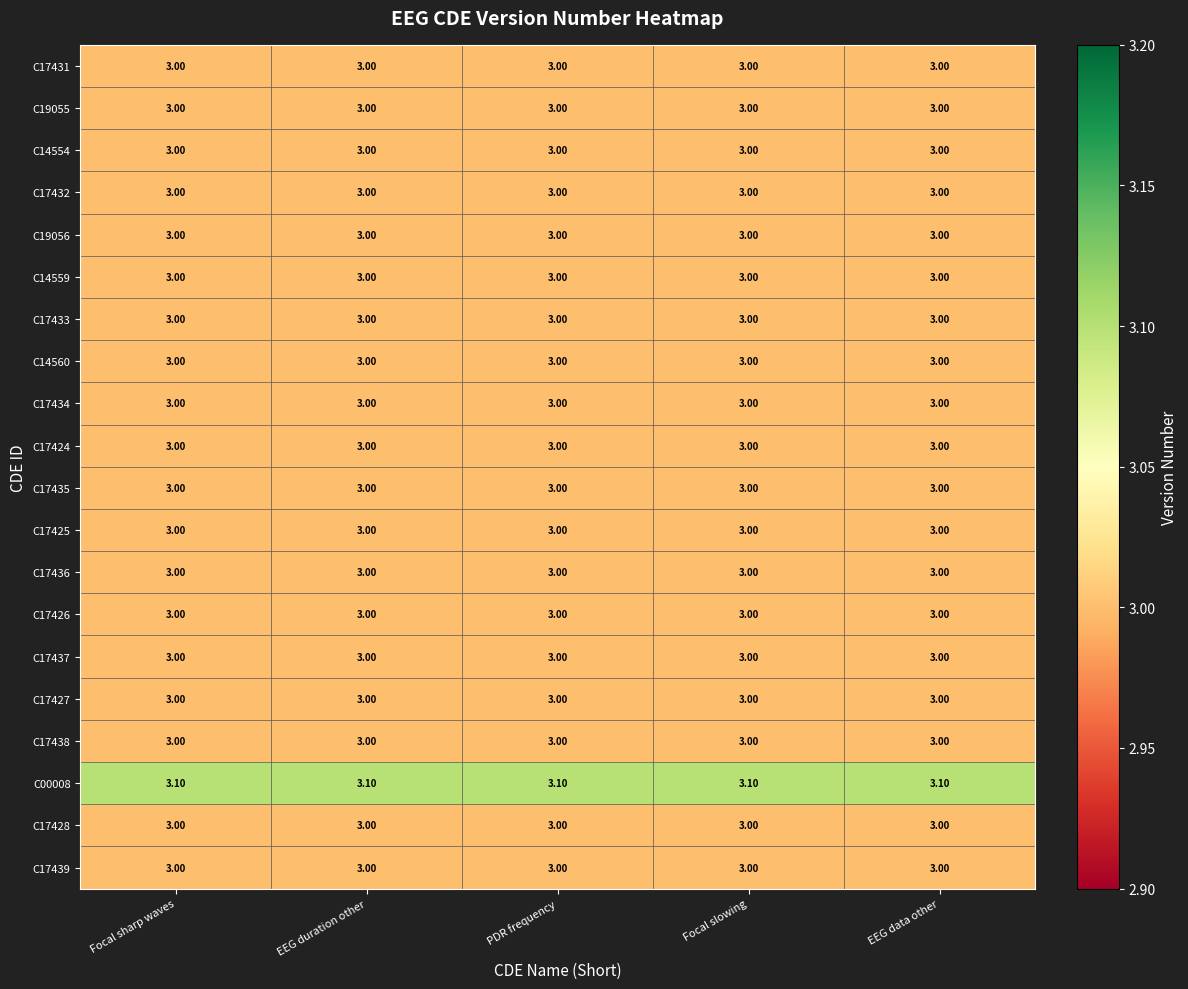

Is the value of C14559 at EEG data other greater than the value of C00008 at Focal sharp waves?

No